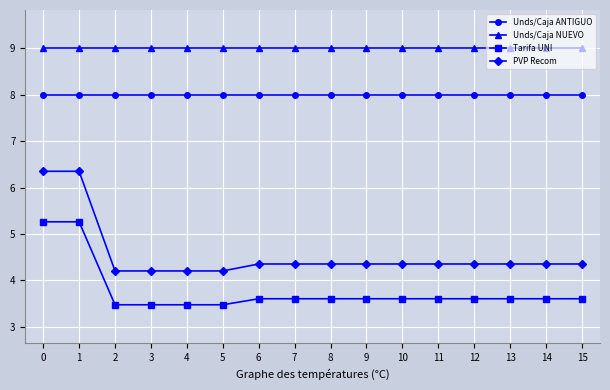

Read the Unds/Caja NUEVO value at 2.

9.0